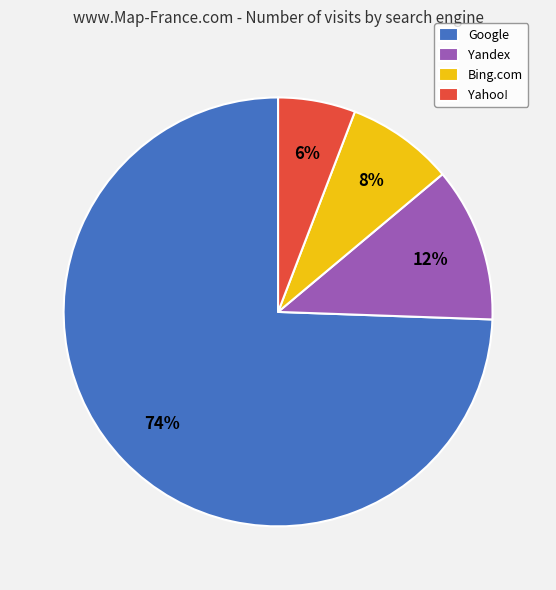

Which category has the smallest portion of the pie?

Yahoo!